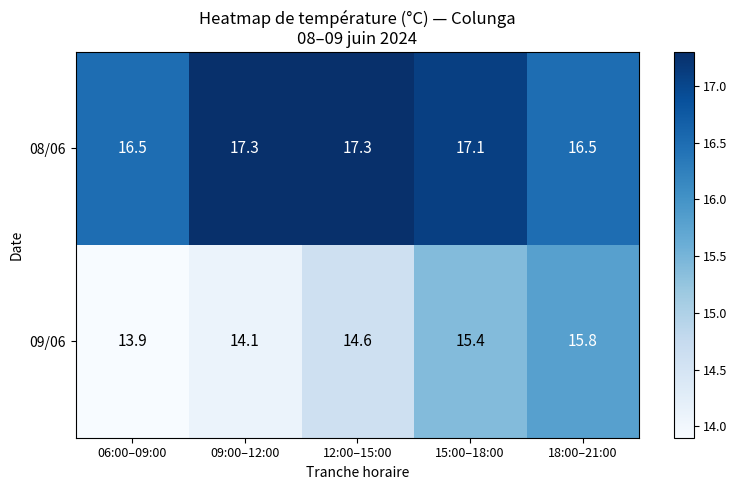

Which series has the largest total across all categories?

08/06